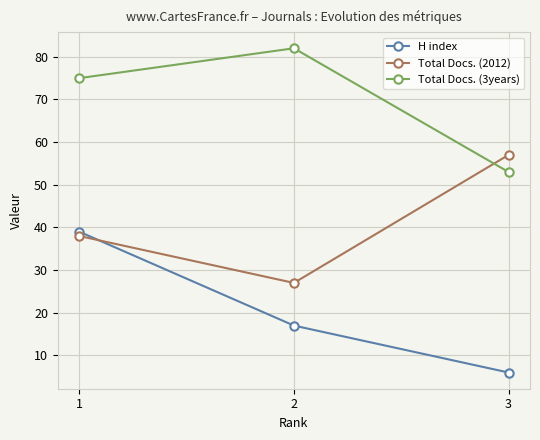

How many series are shown in this chart?

3